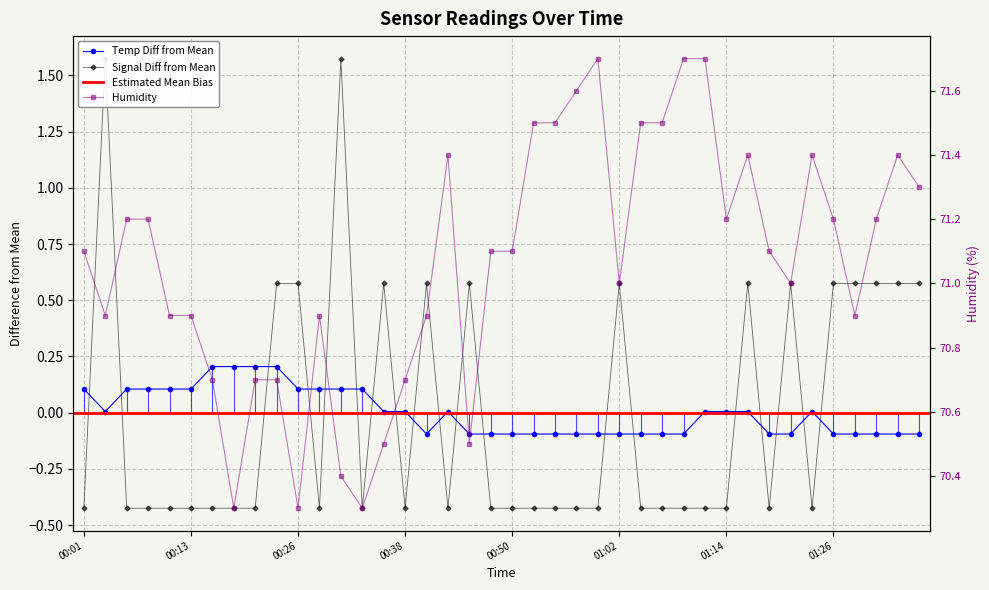

At which category is the sum across all series the highest?

2020/12/07 00:04